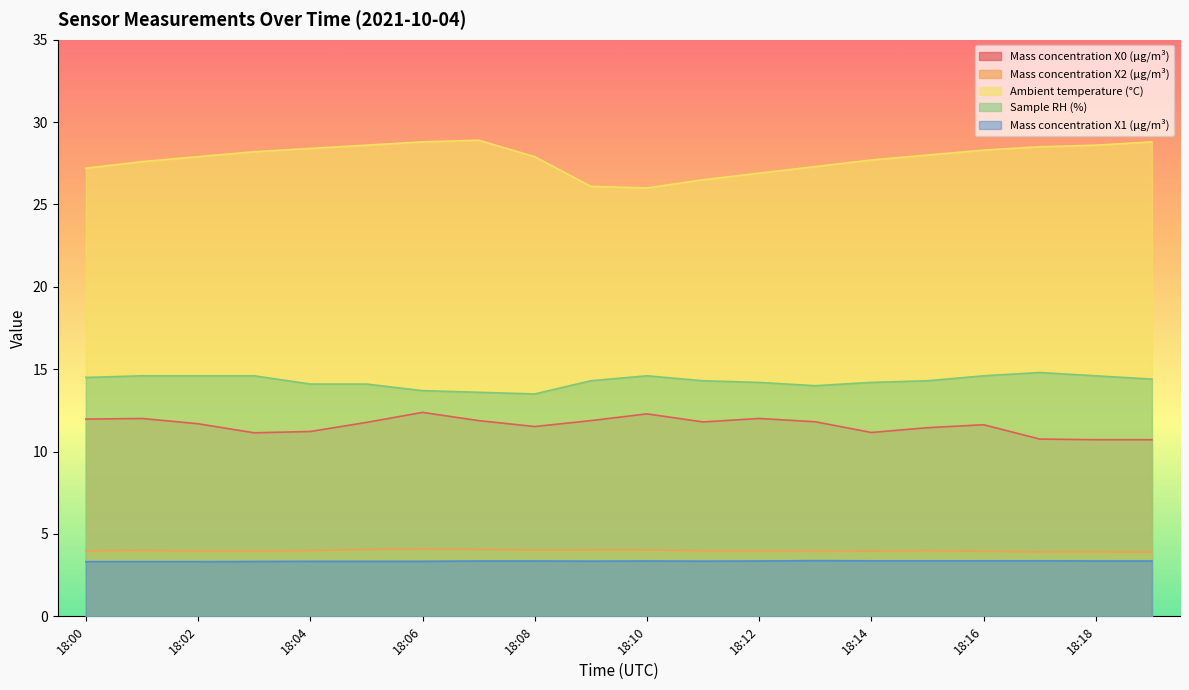

What are all the series names shown in the legend?

Mass concentration X0 (μg/m³), Mass concentration X2 (μg/m³), Ambient temperature (°C), Sample RH (%), Mass concentration X1 (μg/m³)